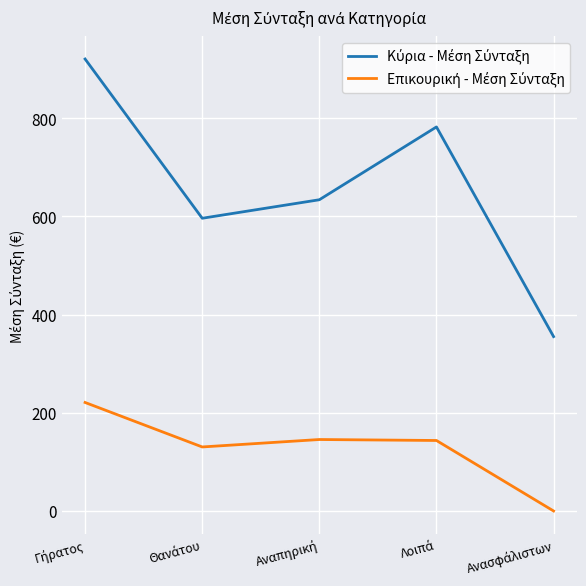

Does the chart display data point markers on the line(s)?

No